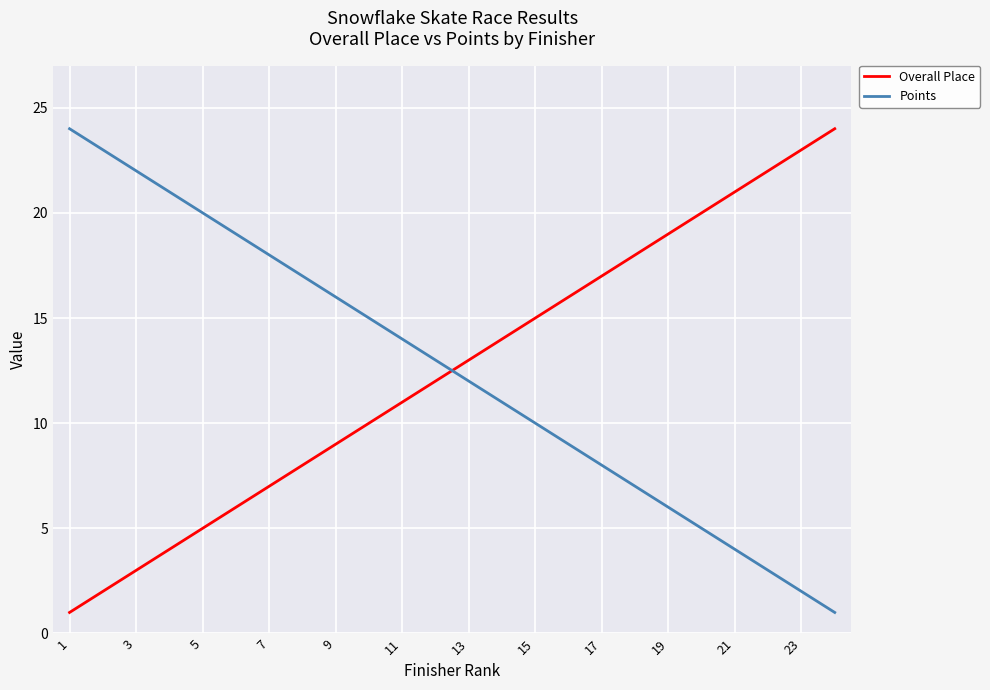

Which series ends up on top after the final intersection of Points and Overall Place?

Overall Place